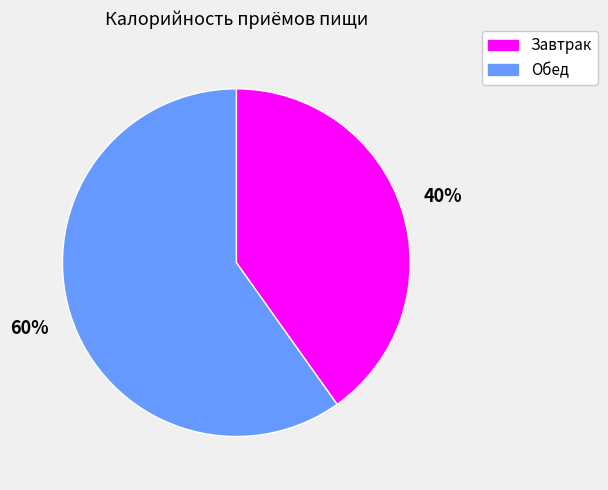

Approximately how many times larger is the value at Завтрак compared to Обед?

0.7